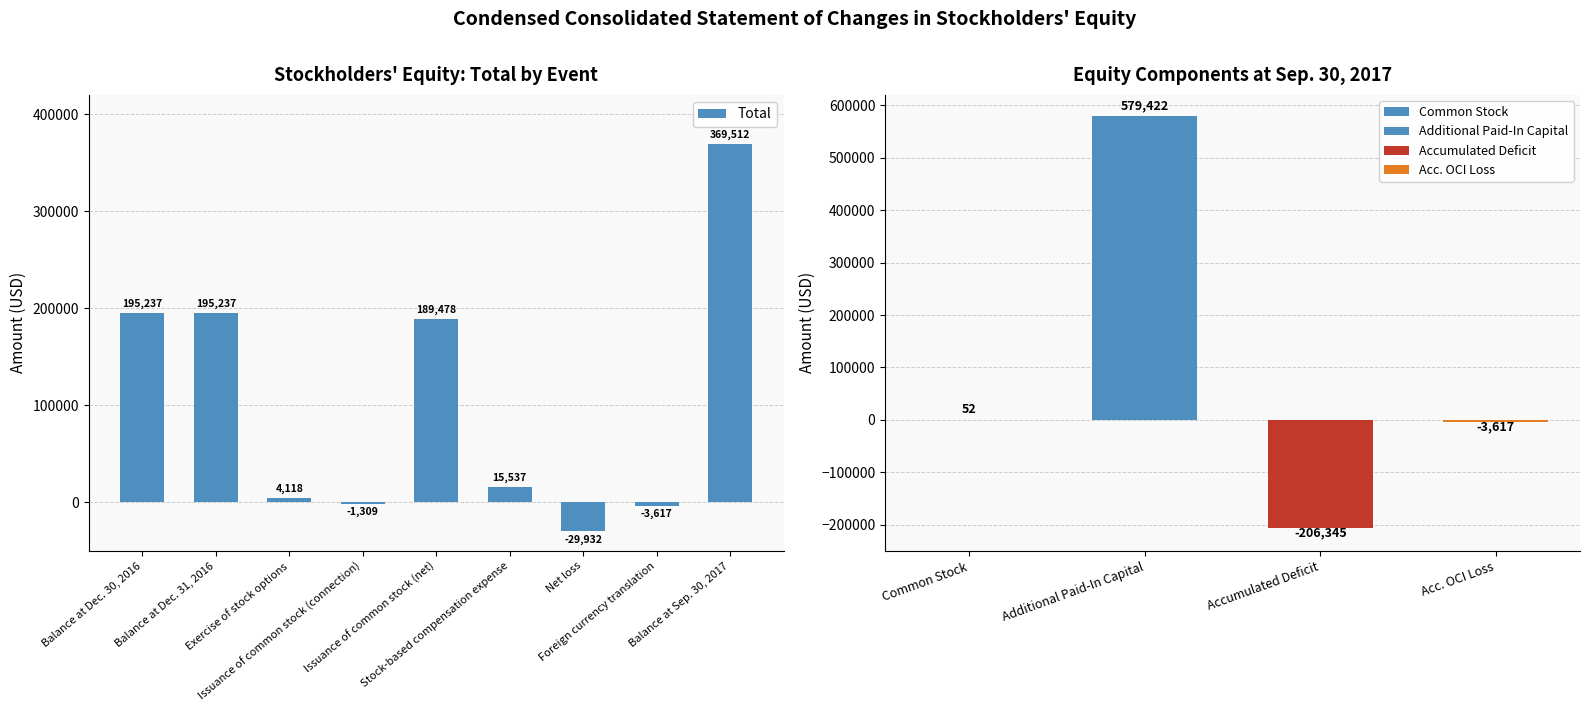

What is the label of the 8th bar from the right?

Balance at Dec. 31, 2016